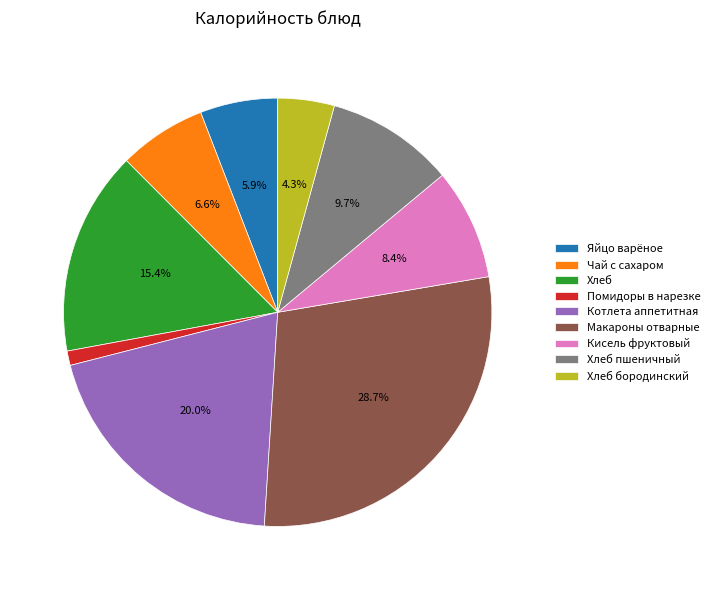

Rank the categories by value from lowest to highest.

Помидоры в нарезке, Хлеб бородинский, Яйцо варёное, Чай с сахаром, Кисель фруктовый, Хлеб пшеничный, Хлеб, Котлета аппетитная, Макароны отварные